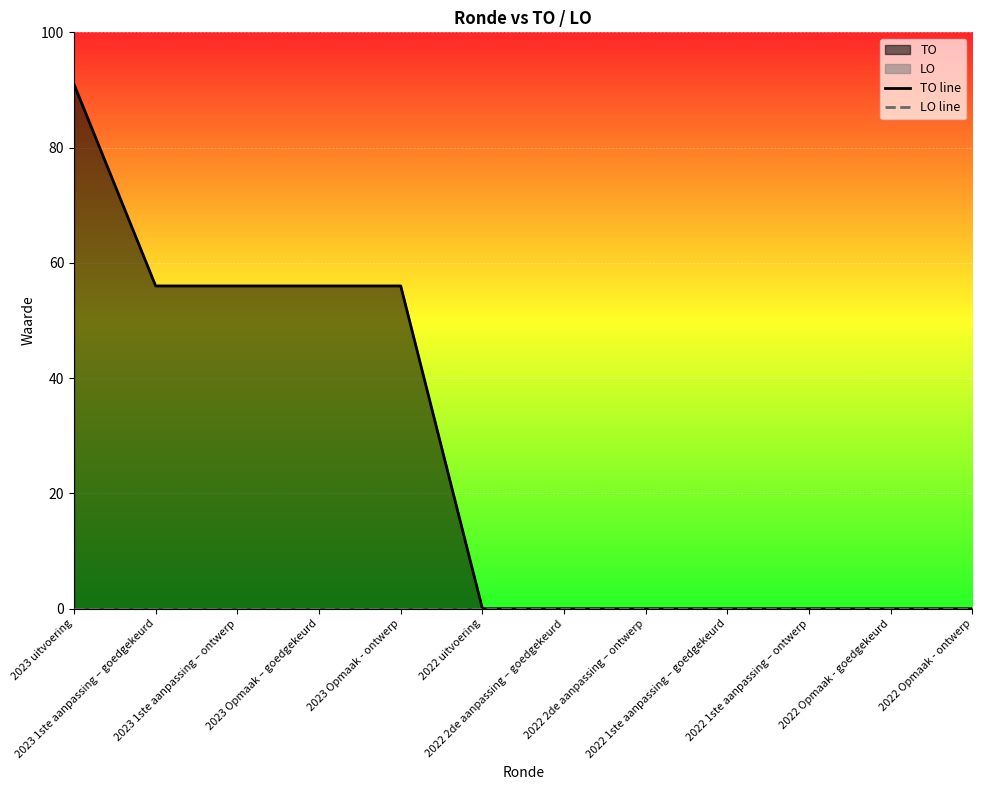

At which category is the sum across all series the highest?

2023 uitvoering